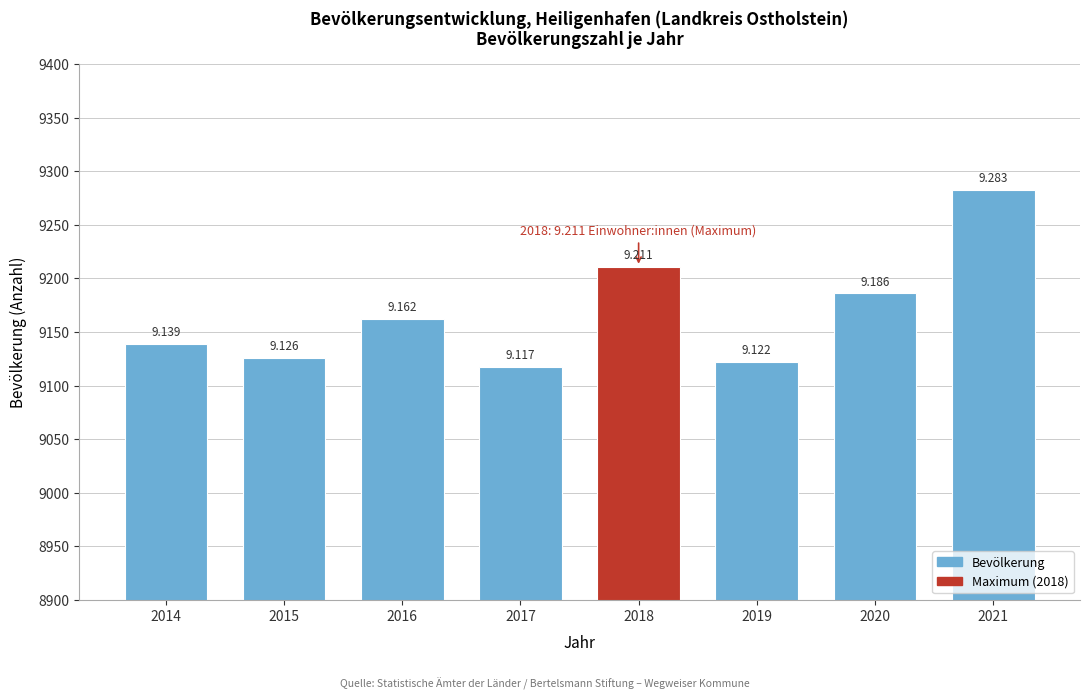

Are the bars horizontal?

No